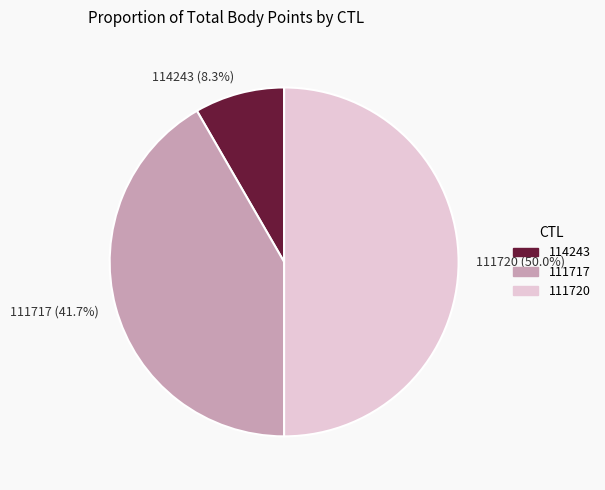

What percentage is the 114243 slice, to the nearest percent?

8%